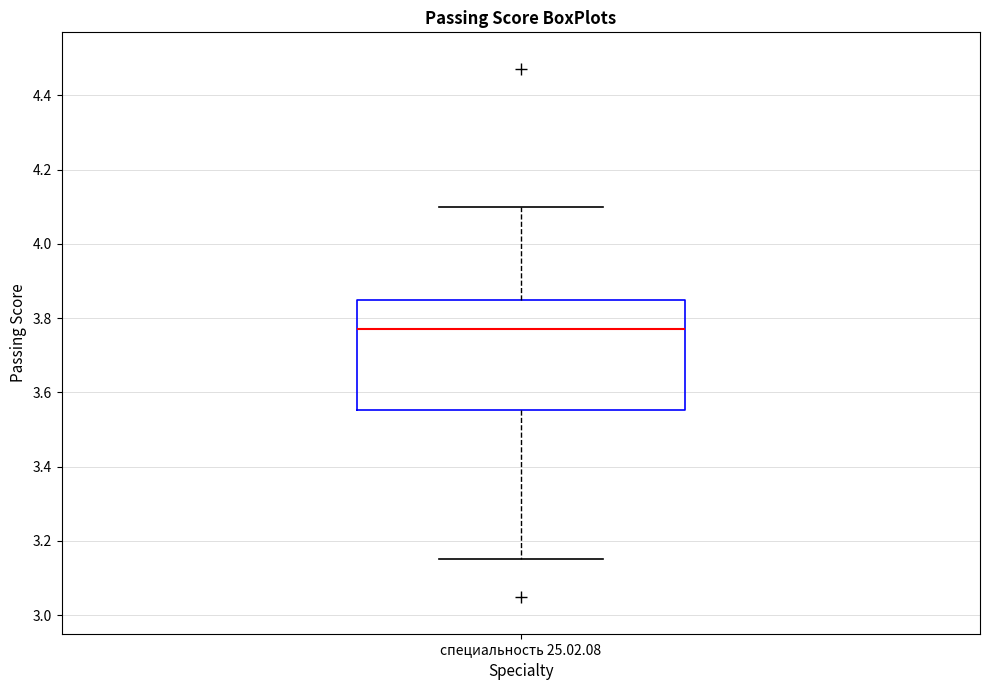

Where does the lower whisker of the box for специальность 25.02.08 end on the y-axis? The values are not printed on the chart, so give them approximately, as read against the axis.

3.16